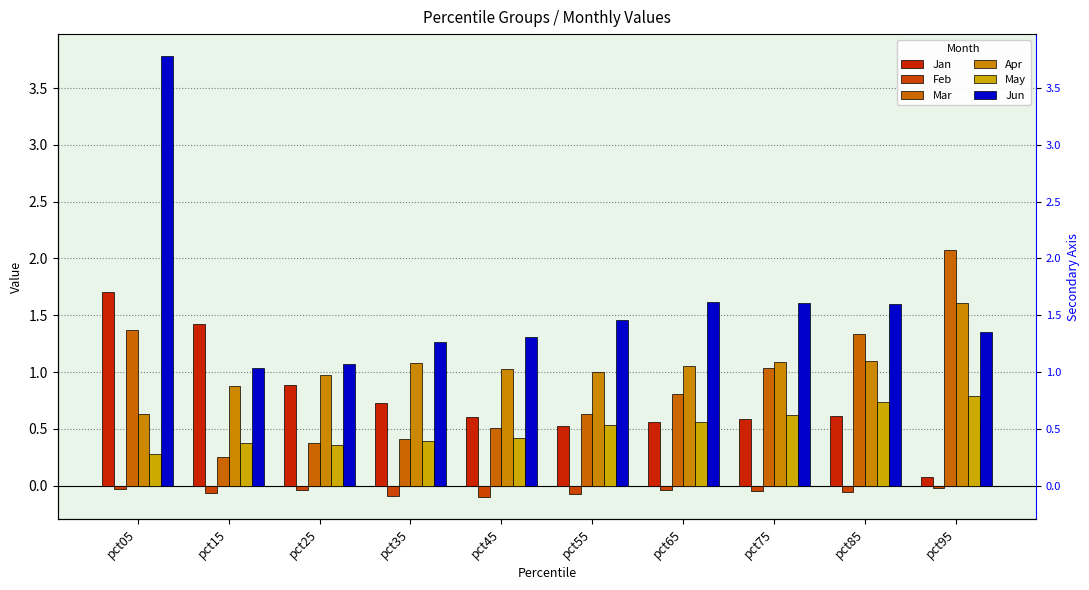

What is the sum of the May values at pct25 and pct35?

0.8